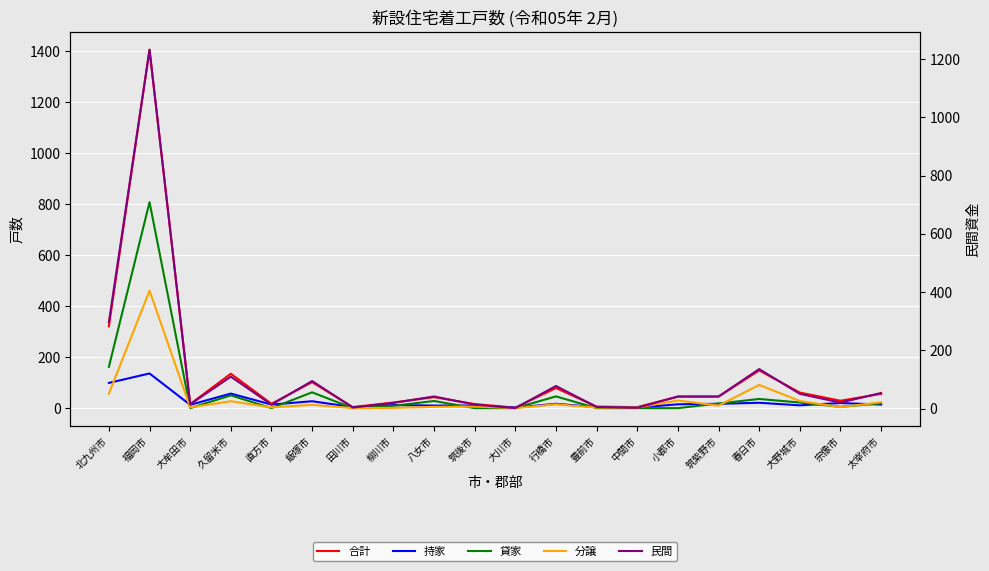

What is the difference between the 民間 values at 飯塚市 and 小郡市?

53